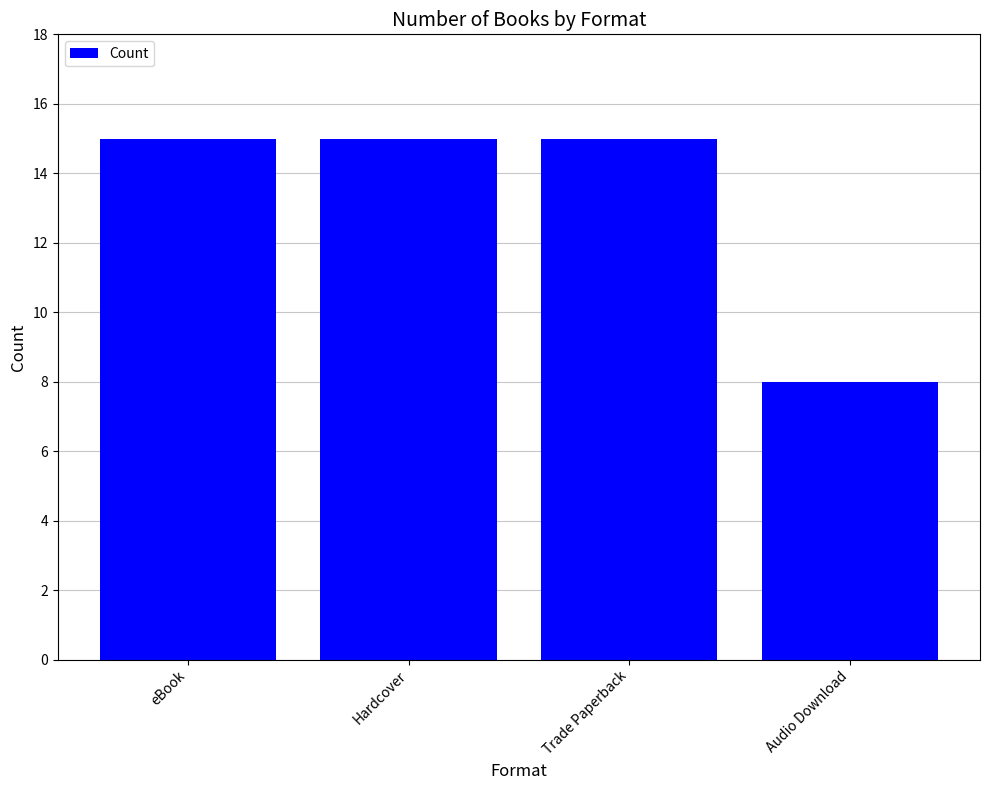

What is the value of the 3rd bar from the left?

15